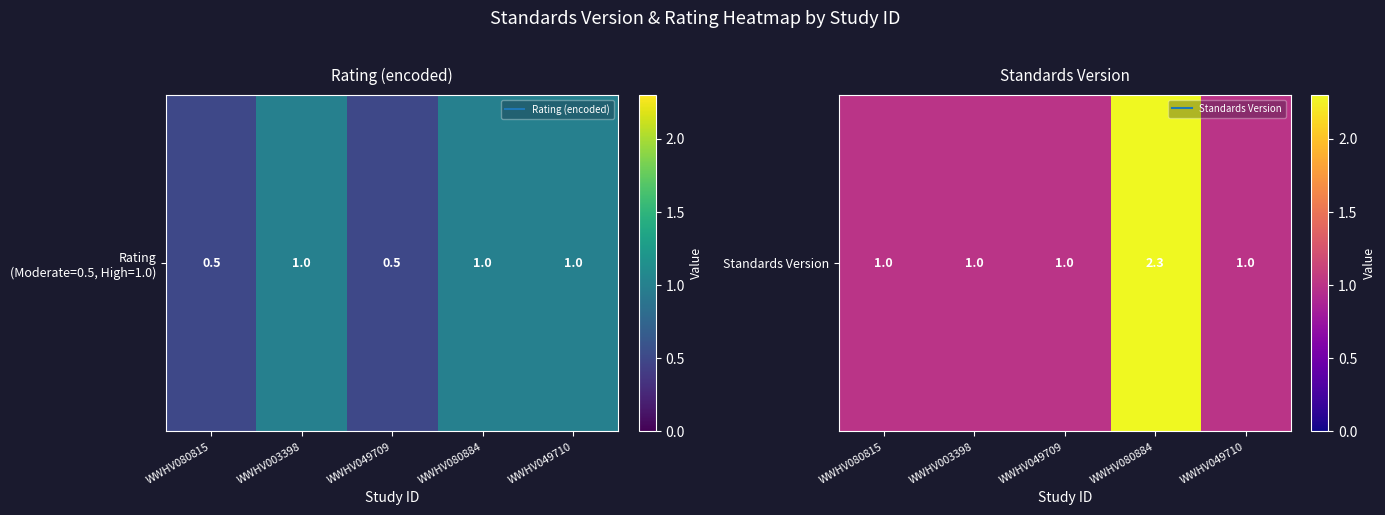

Reading left to right, extract all data points from this chart.

1.0	1.0	1.0	2.3	1.0